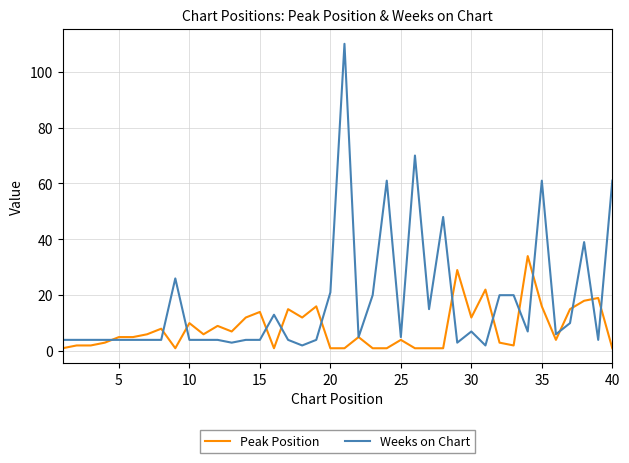

Which series has the widest spread of values?

Weeks on Chart